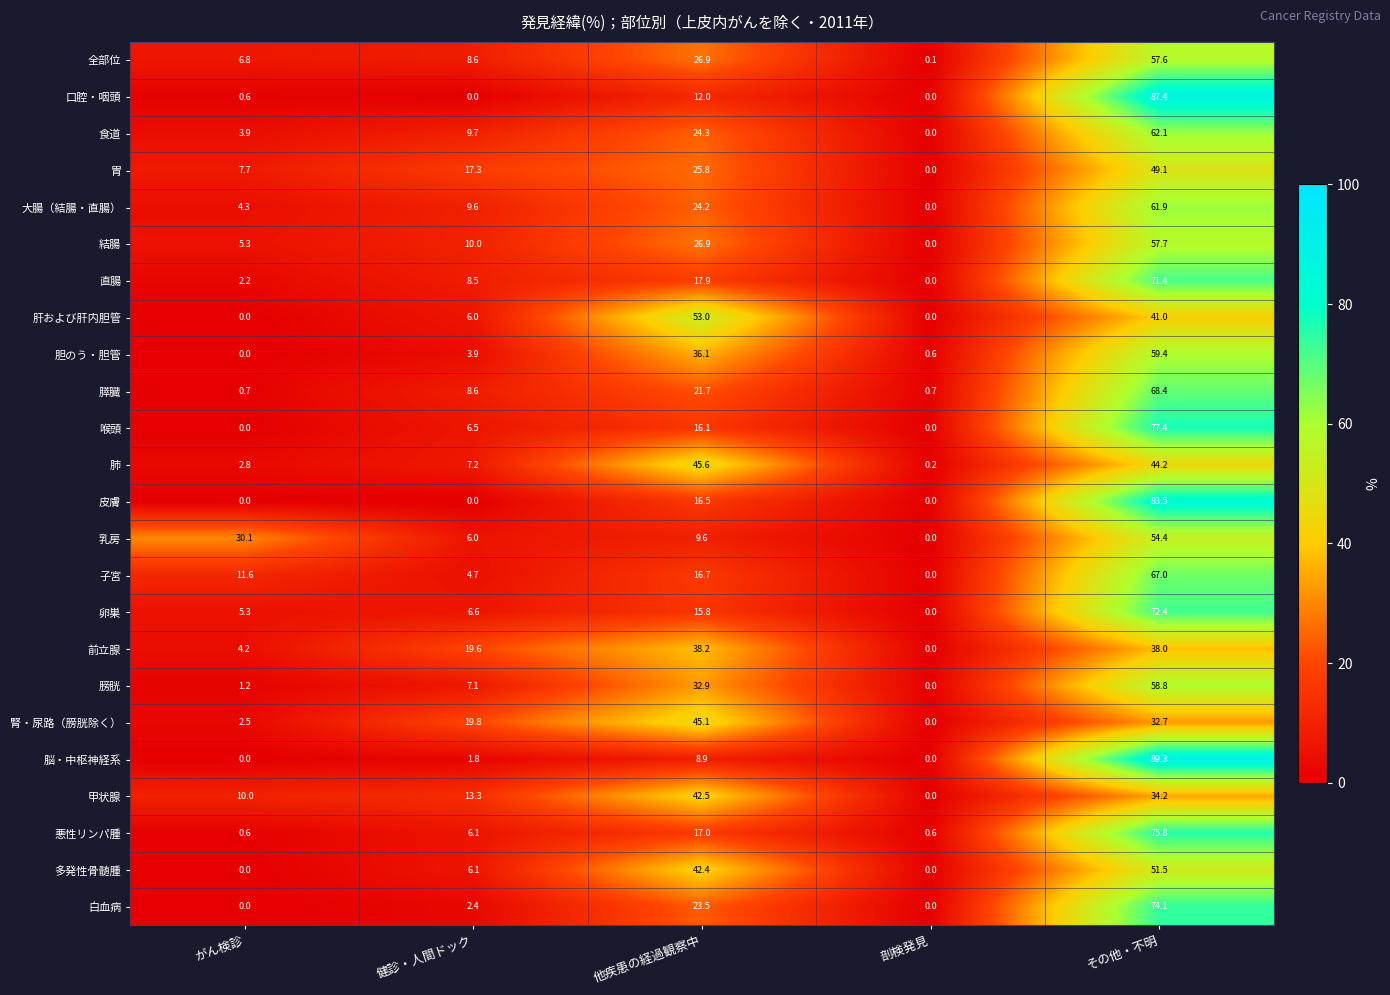

What is the difference between the second highest and second lowest values in the 食道 series?

20.4